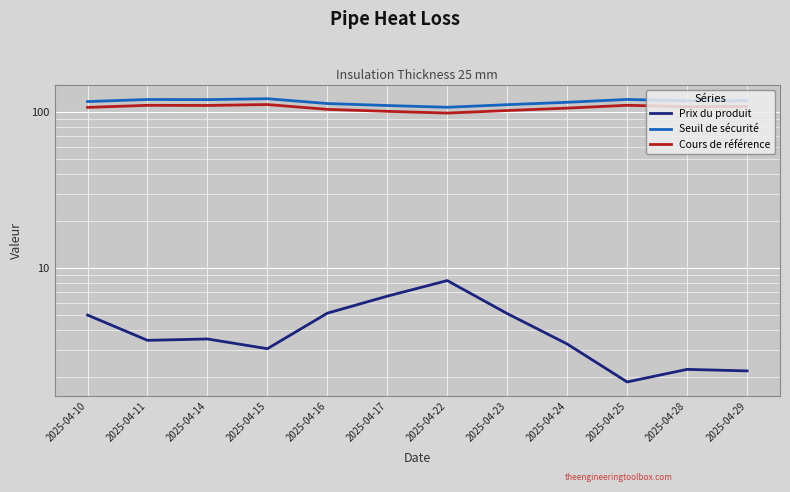

Which series has the largest total across all categories?

Seuil de sécurité